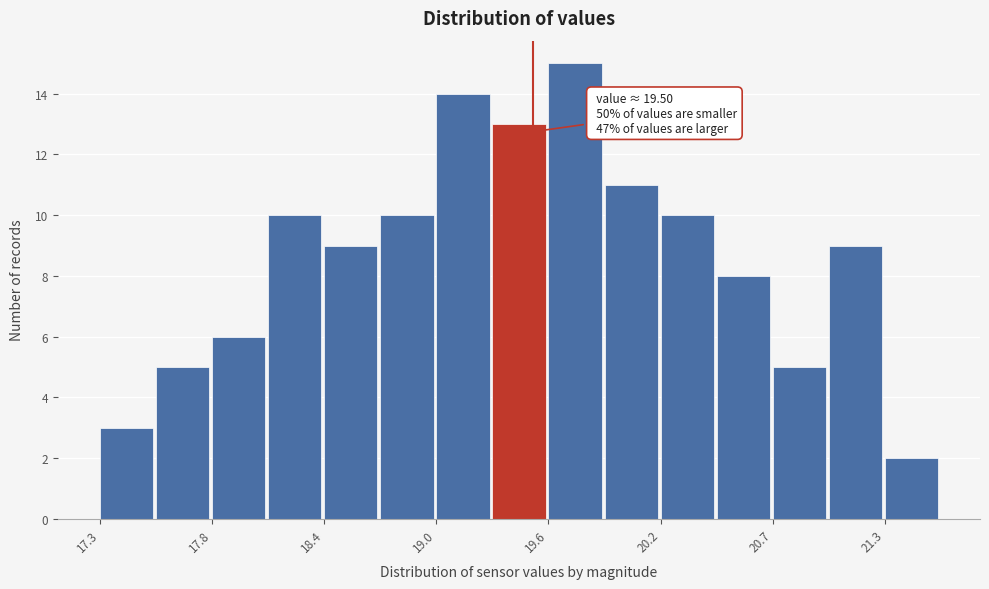

Around what value on the x-axis is the tallest bar? Give the approximate position of its centre, as read against the axis.

19.7